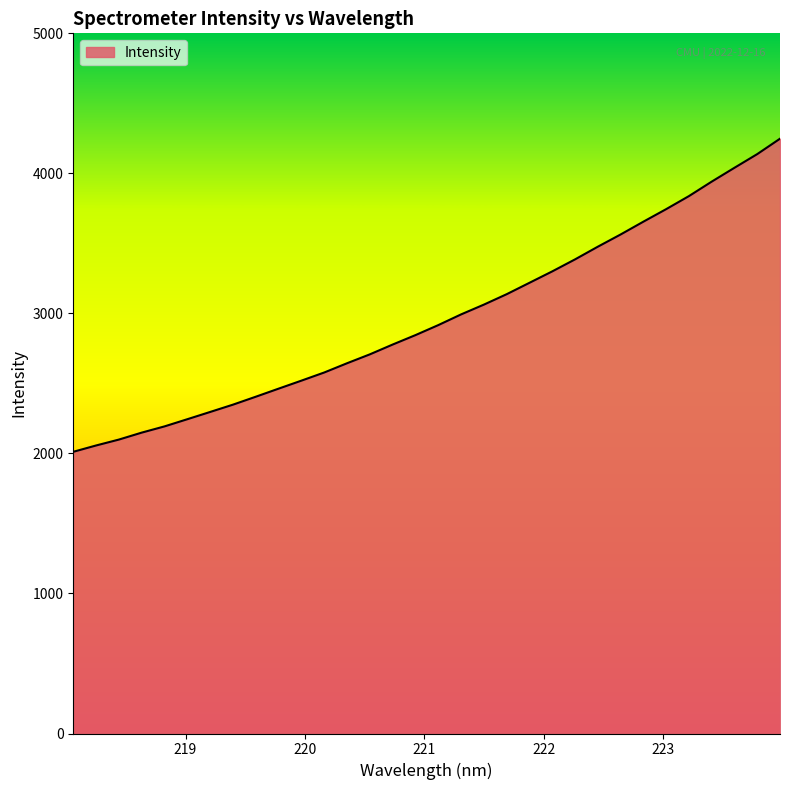

What is the minimum value shown in the chart?

2011.7